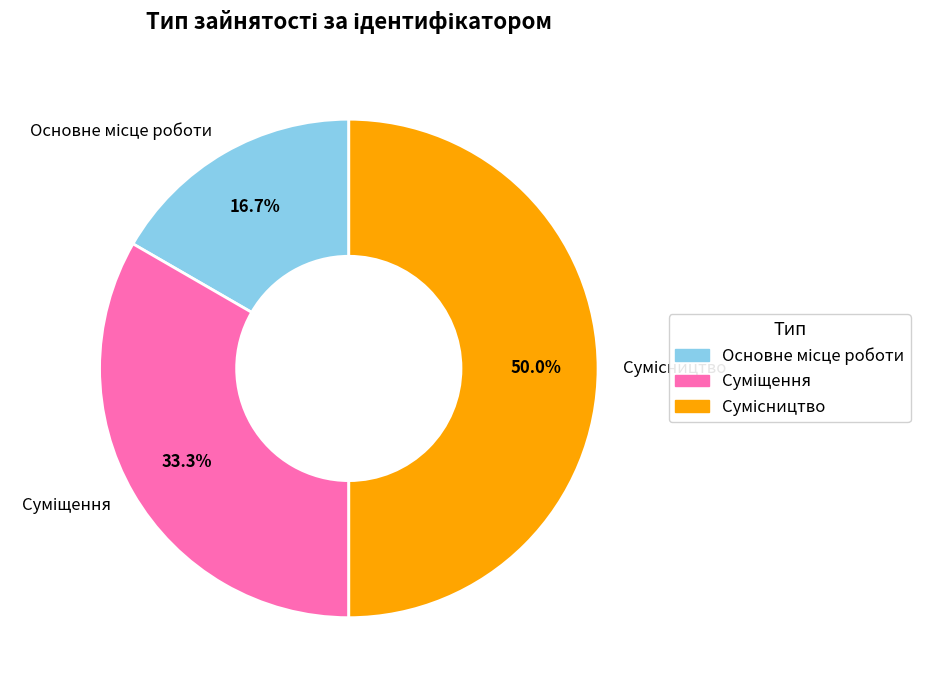

To the nearest percent, what is the difference between the largest and smallest slice percentages?

33%